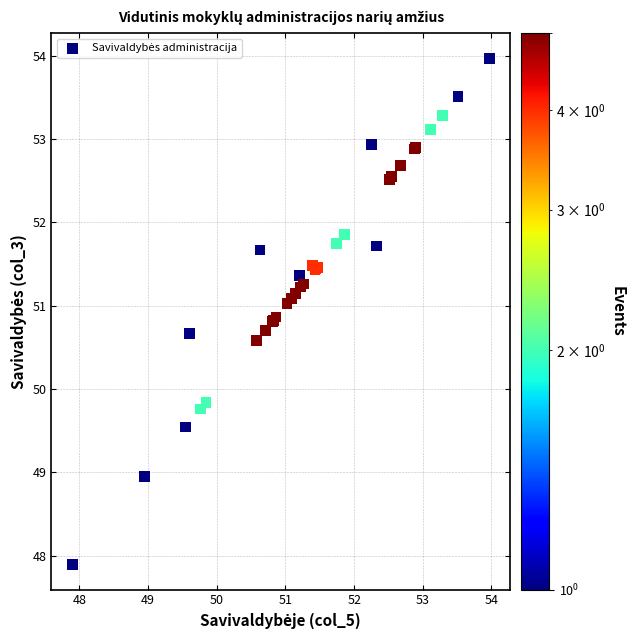

What Y value in the scatter plot is closest to 50?

49.8